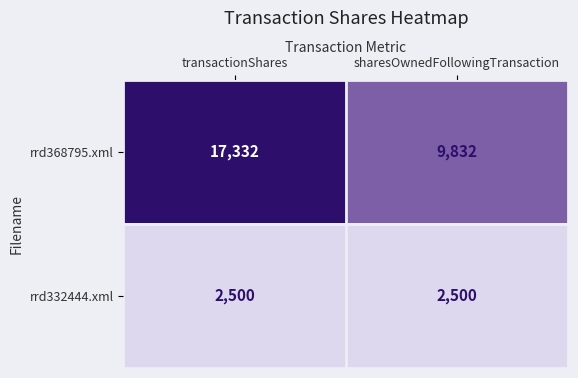

What is the sum of all rrd332444.xml values?

5000